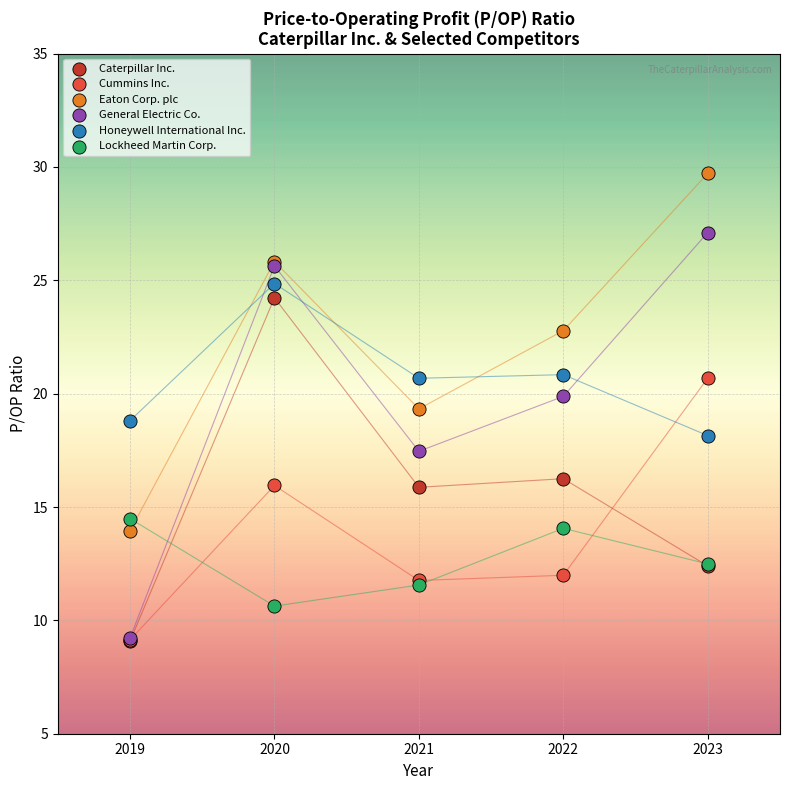

Which series has the widest spread of Y values?

General Electric Co.